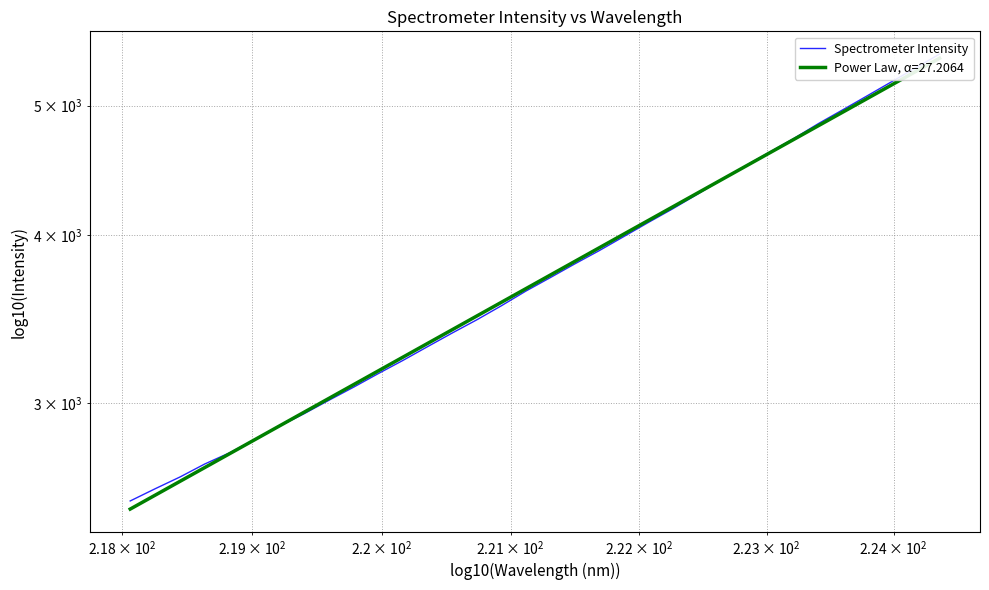

Is it true that the value at 28 is 2596.5?

False